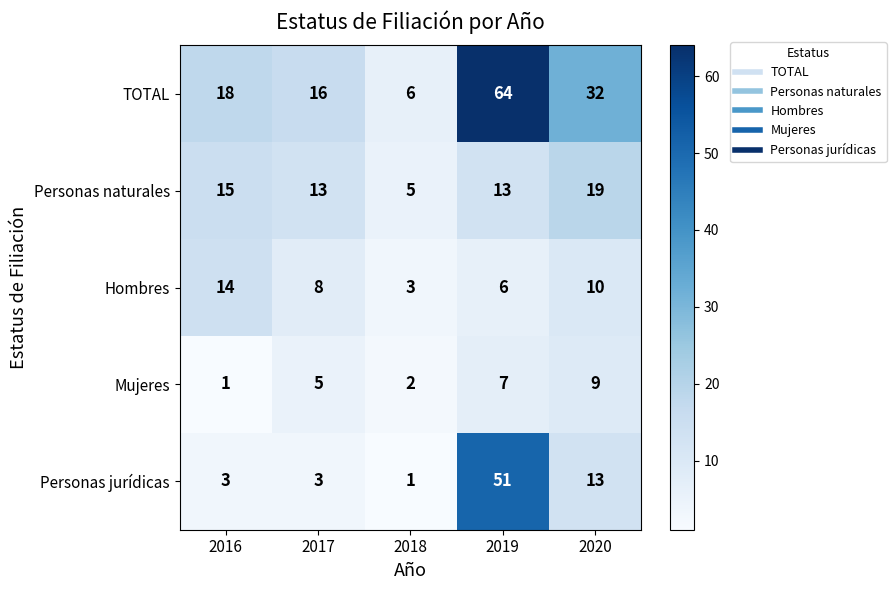

Is the value of Hombres at 2019 greater than the value of Personas jurídicas at 2020?

No